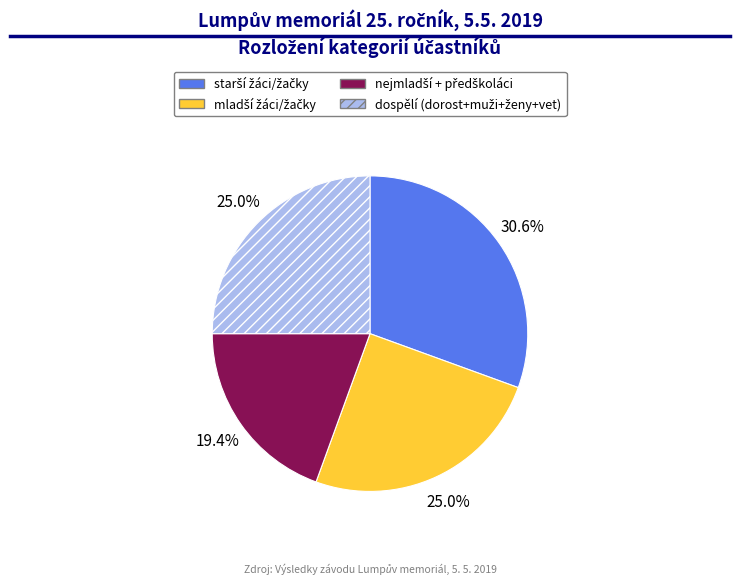

Is there any slice that represents more than half of the pie?

No